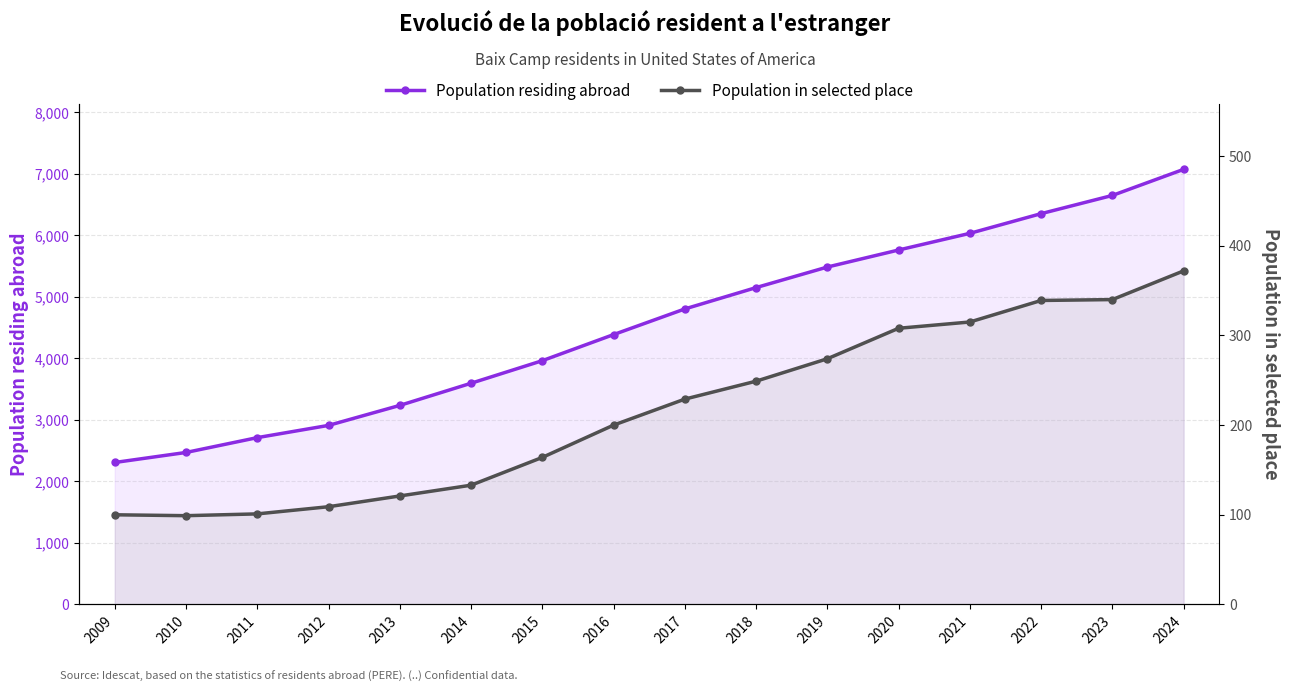

Which has a higher value, 2016 or 2012?

2016